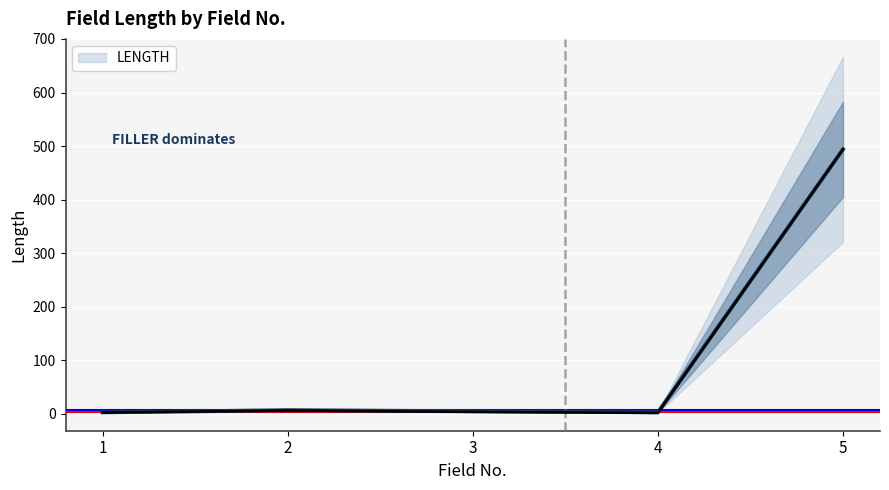

Which has a higher value, 3 or 2?

2